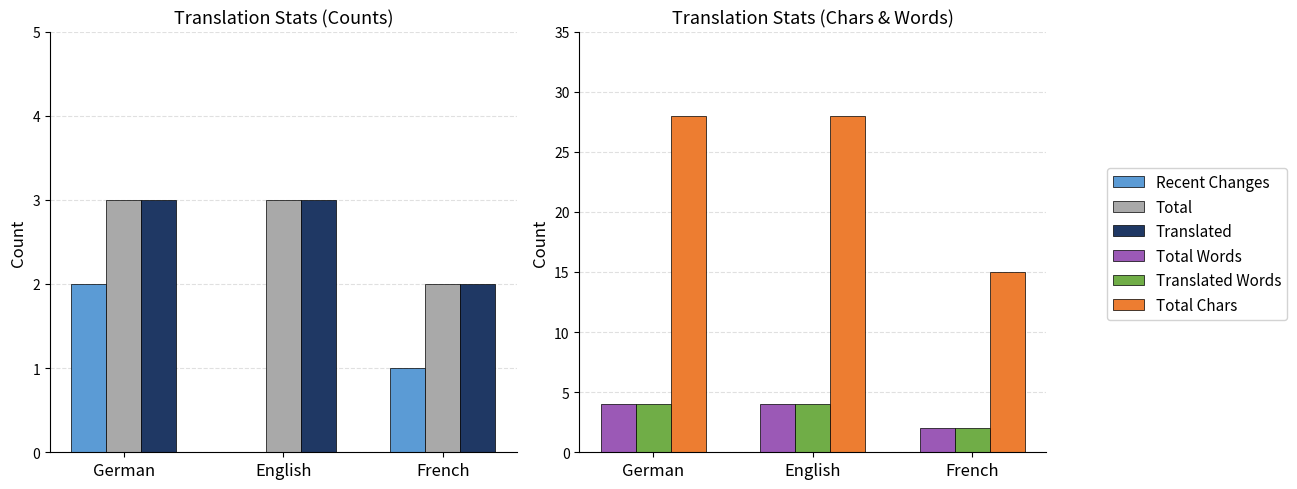

Rank the categories by Recent Changes value from lowest to highest.

English, French, German